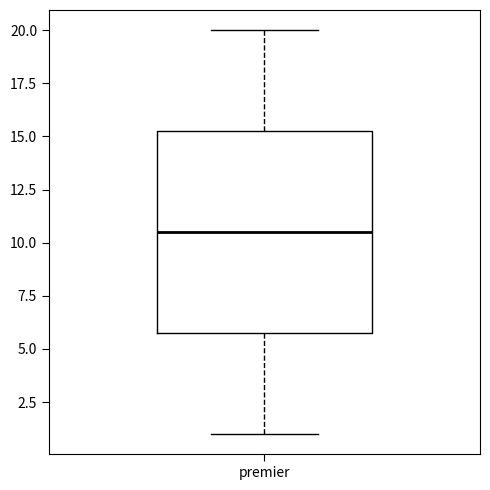

Where does the median line of the box for premier sit on the y-axis? The values are not printed on the chart, so give them approximately, as read against the axis.

10.5